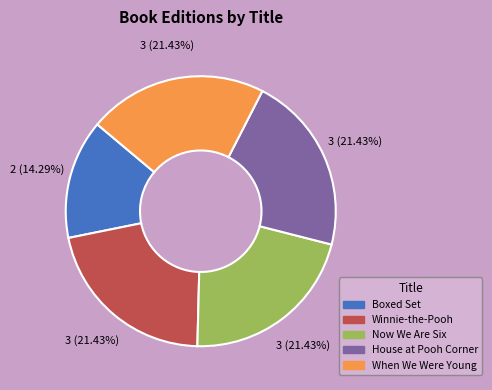

Is there any slice that represents more than half of the pie?

No